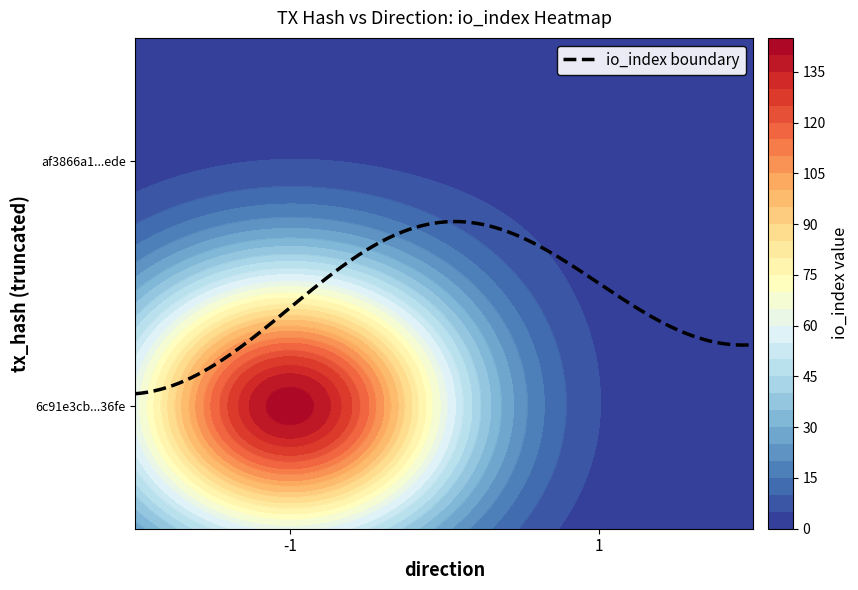

Which series has the largest total across all categories?

6c91e3cb62651ffd422950d9fce256ab74c36fe